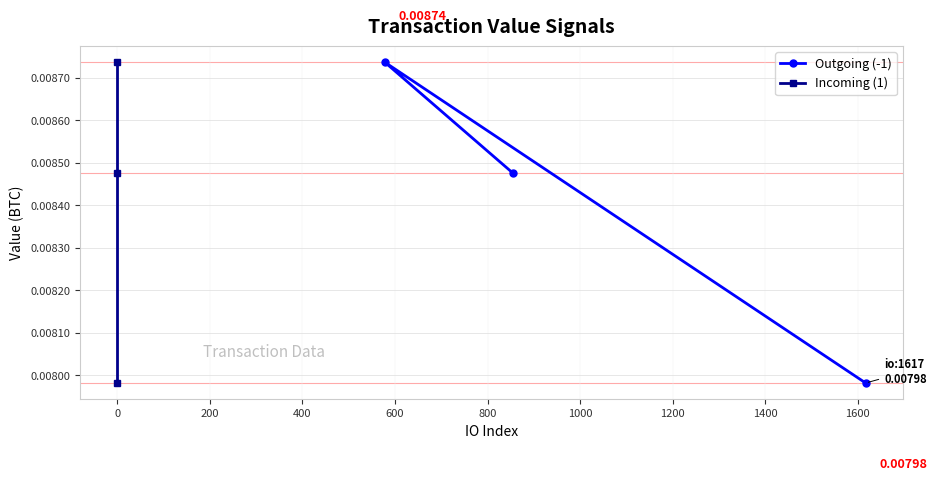

True or false: Incoming (1) has a value of 0.0 at 0.

True